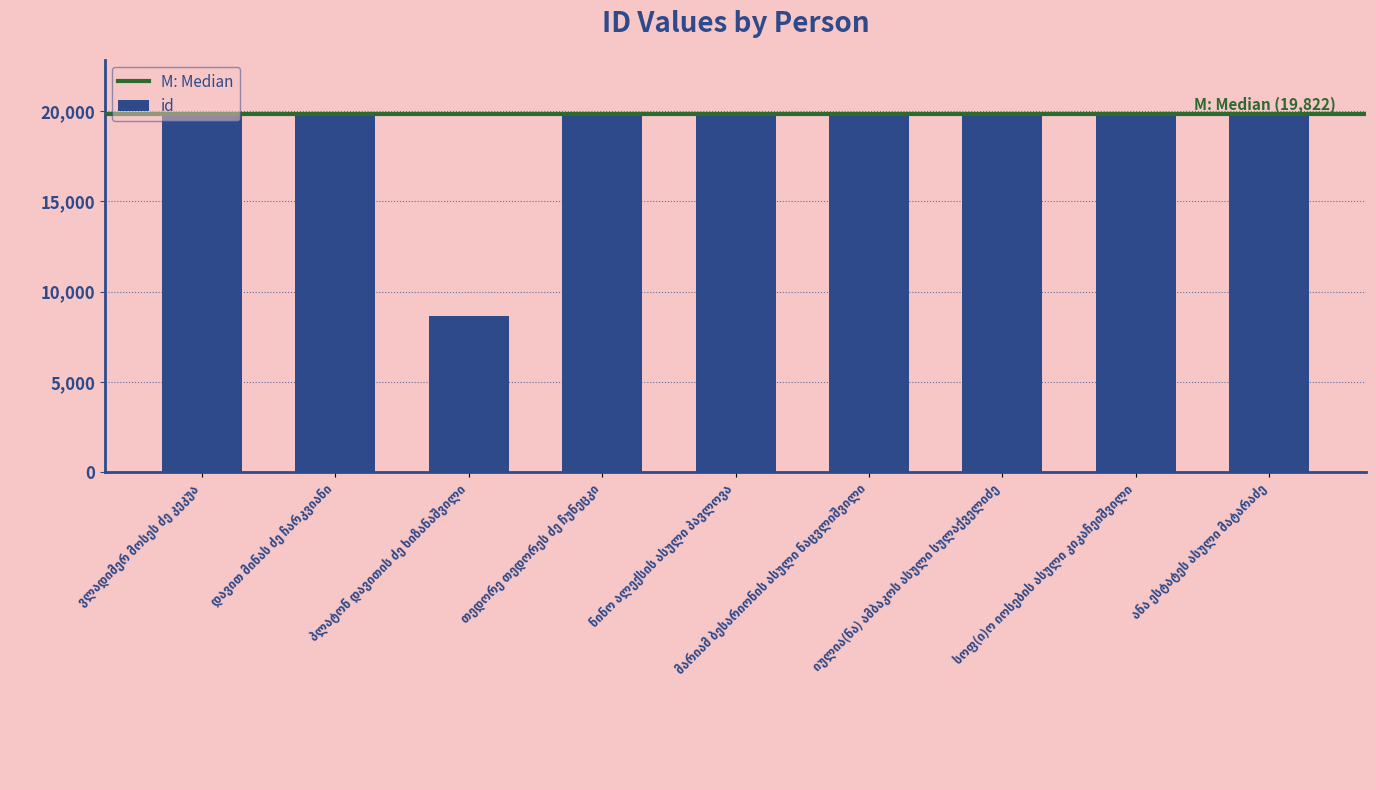

What is the difference between the maximum and minimum values?

11229